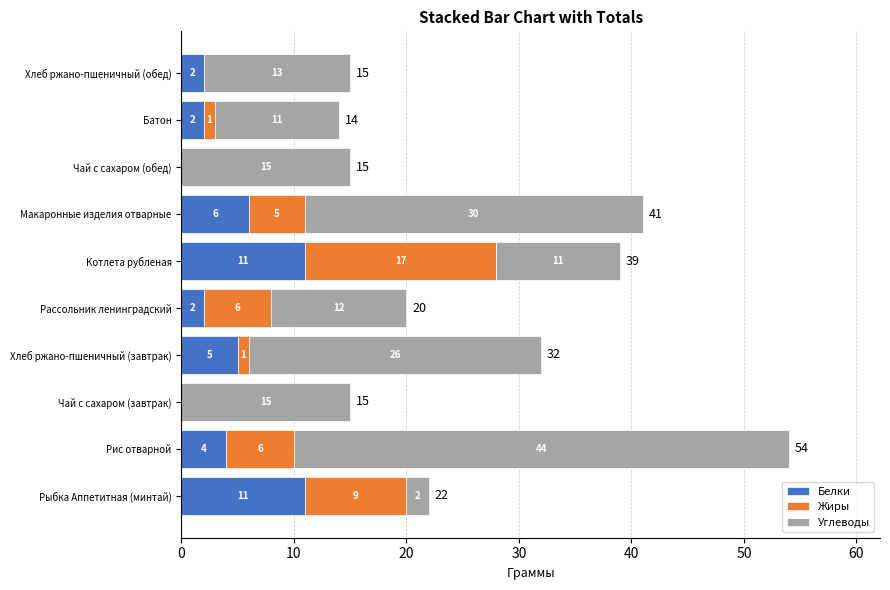

What is the maximum value for Белки?

11